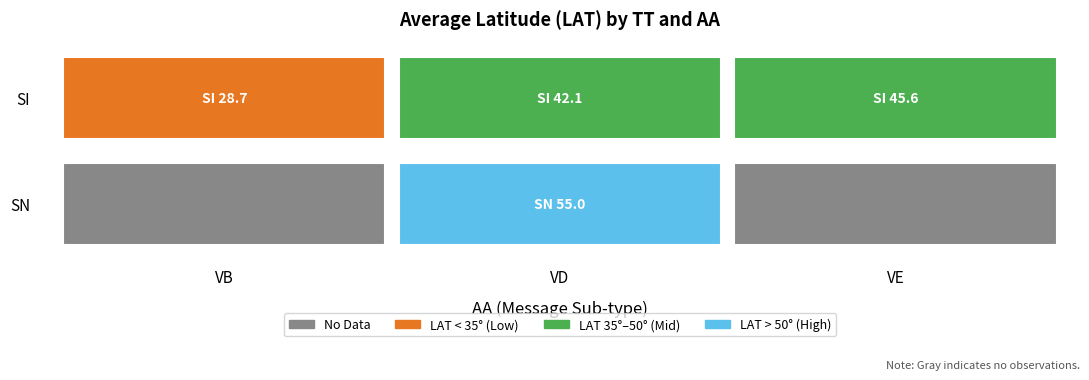

Reading left to right, what are all the values shown in this chart?

SI: VB=28.7	VD=42.1	VE=45.6
SN: VB=0.0	VD=55.0	VE=0.0